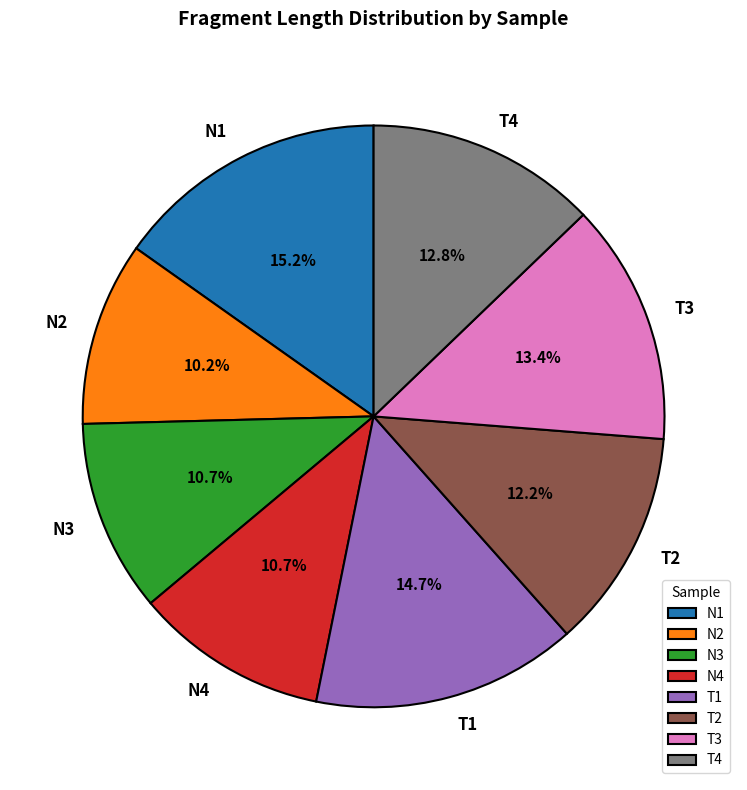

What portion of the pie excludes T1?

85.3%